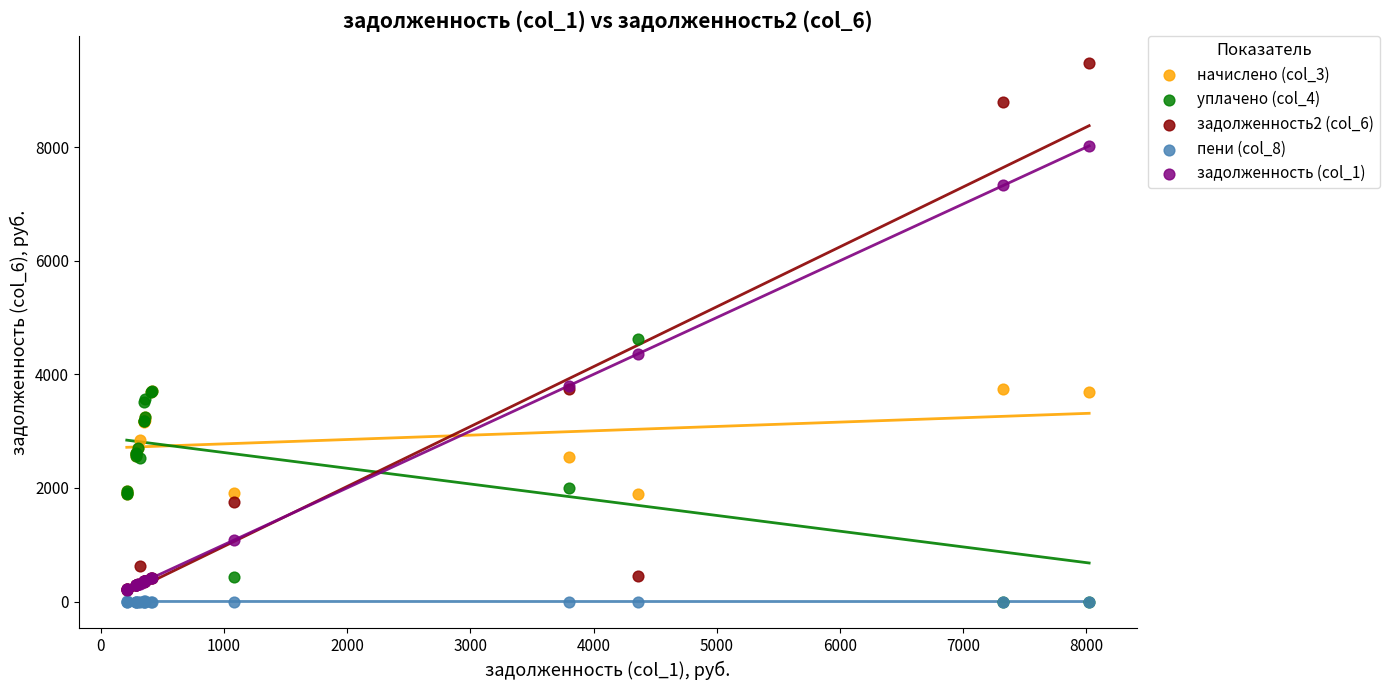

Across all series, what Y value is closest to 4743?

4626.7